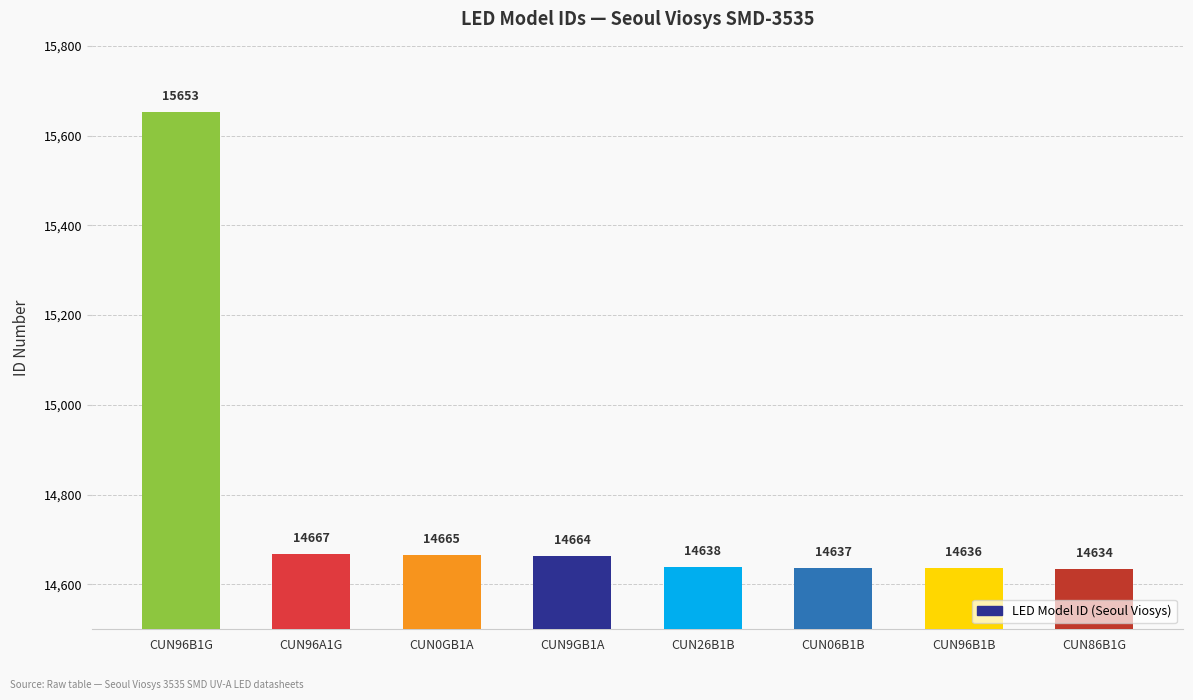

At which category does the chart reach its peak across all series?

CUN96B1G